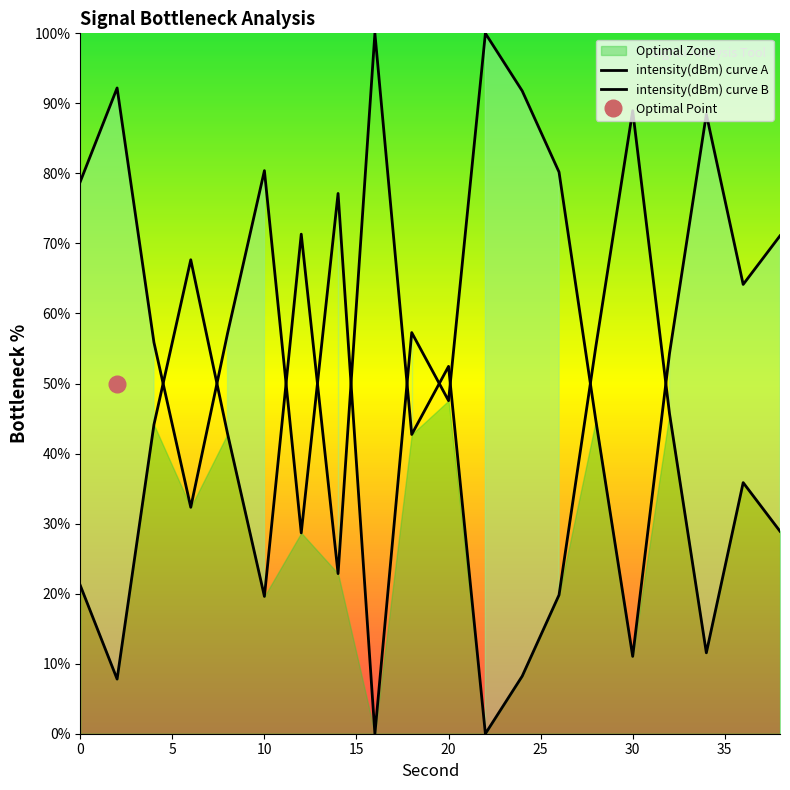

What is the average value?

60.7